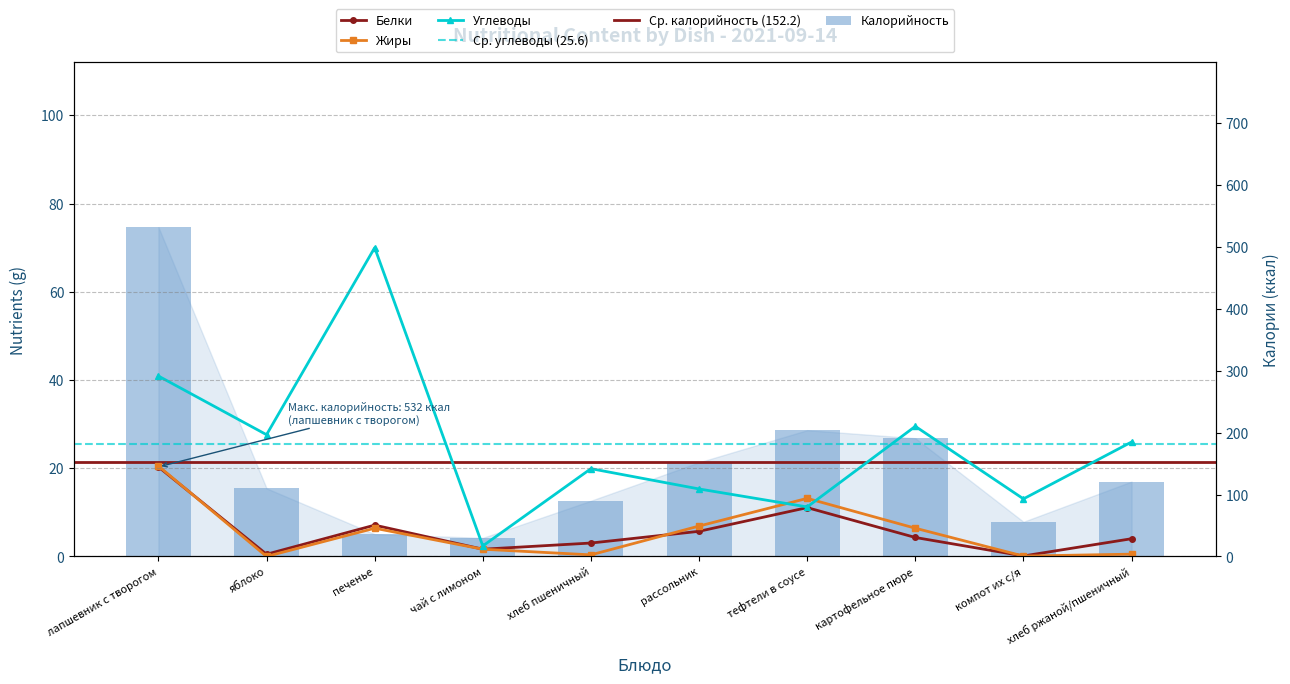

At which category is the sum across all series the highest?

лапшевник с творогом